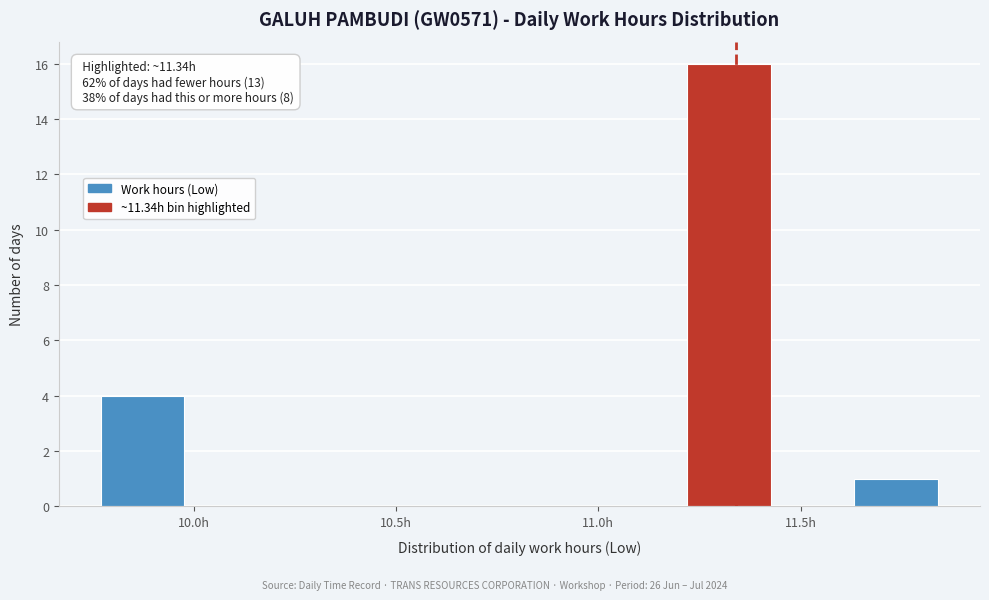

Over which range of the x-axis is the bar tallest?

11.20 to 11.45